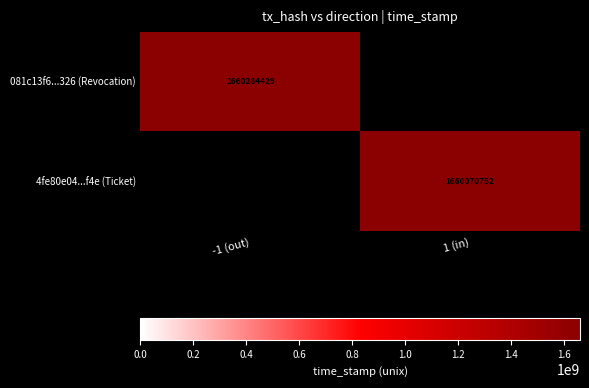

The 4fe80e04...f4e (Ticket) series shows 909405243 at 1 (in). True or false?

False